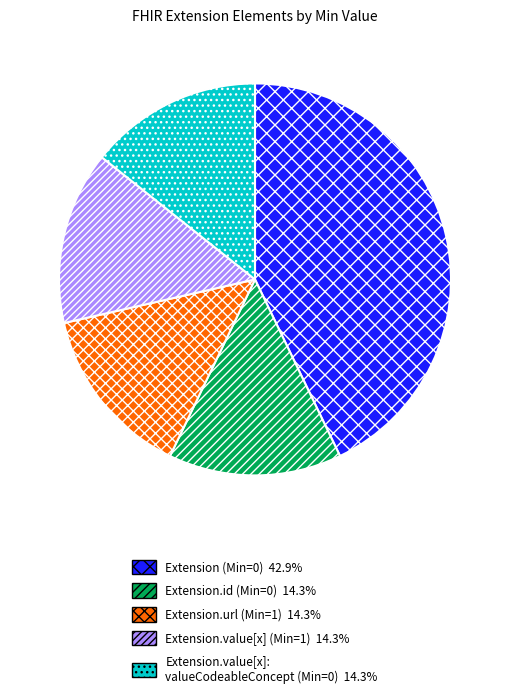

Is there a majority slice in this chart?

No